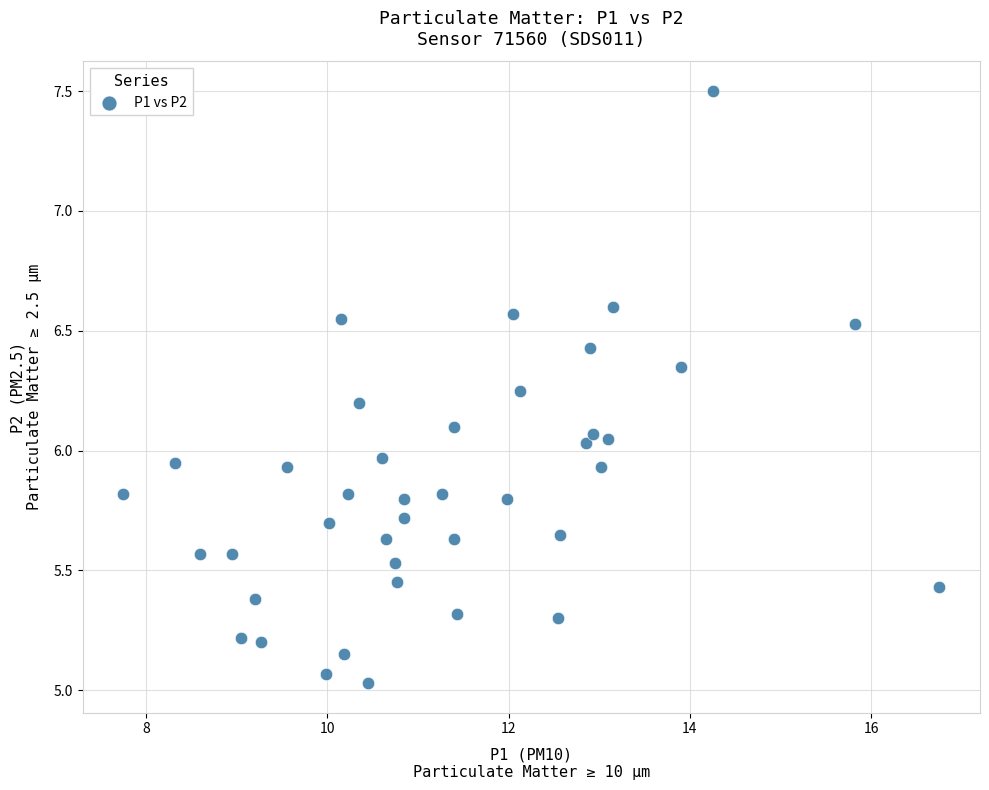

What is the range of X values (max minus min)?

9.0